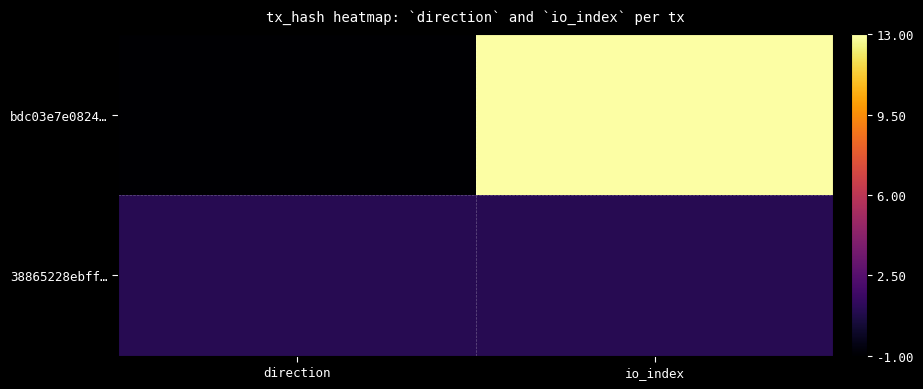

List the series in order of their peak value, lowest first.

38865228ebff…, bdc03e7e0824…